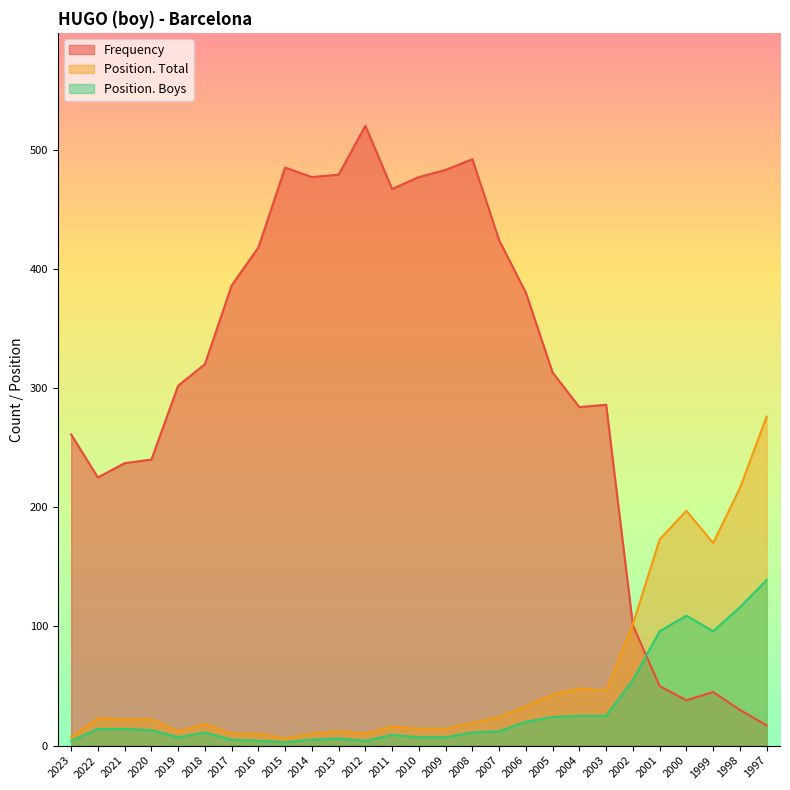

After their last crossing, which series has the higher values: Frequency or Position. Boys?

Position. Boys